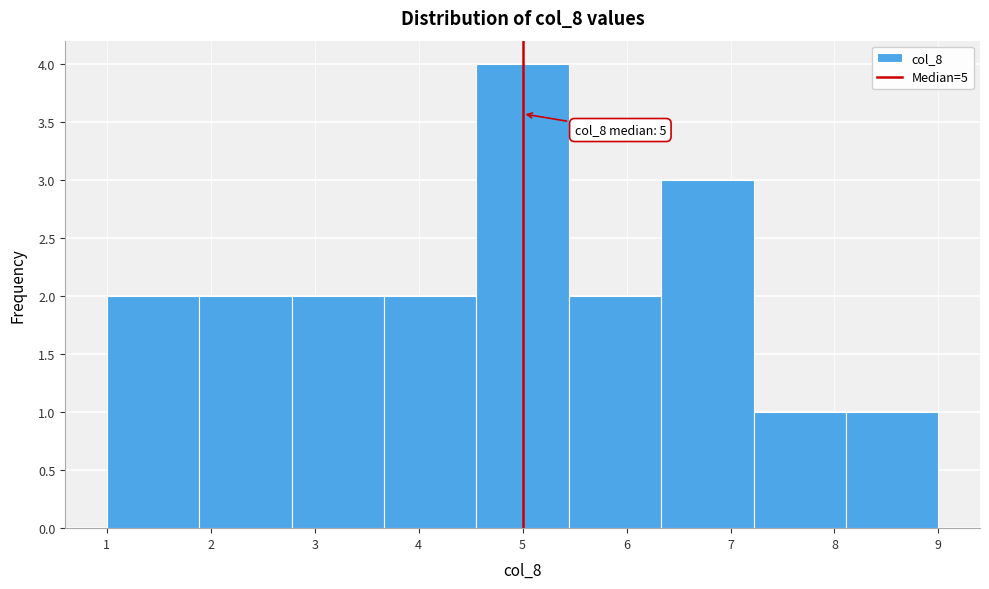

Over which range of the x-axis is the bar tallest?

4.6 to 5.4